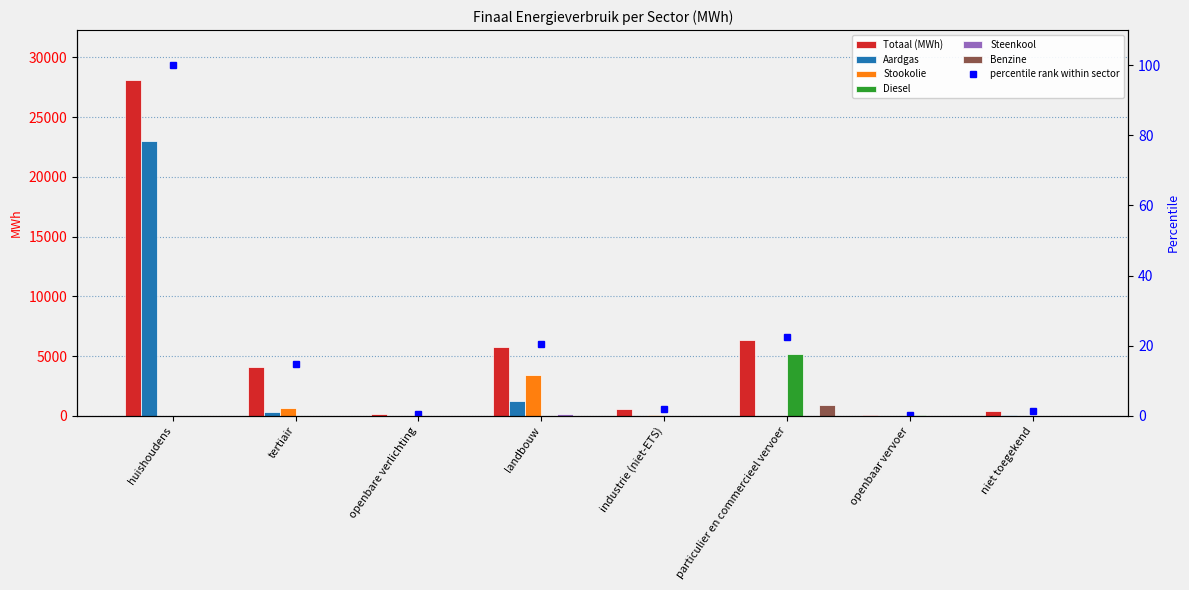

Rank the series at openbare verlichting from lowest to highest value.

Aardgas, Stookolie, Diesel, Steenkool, Benzine, Totaal (MWh)